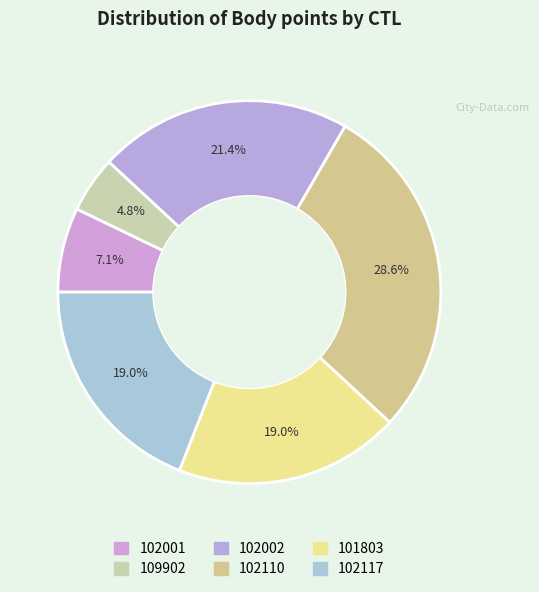

What percentage do 109902 and 102110 together represent?

33.3%